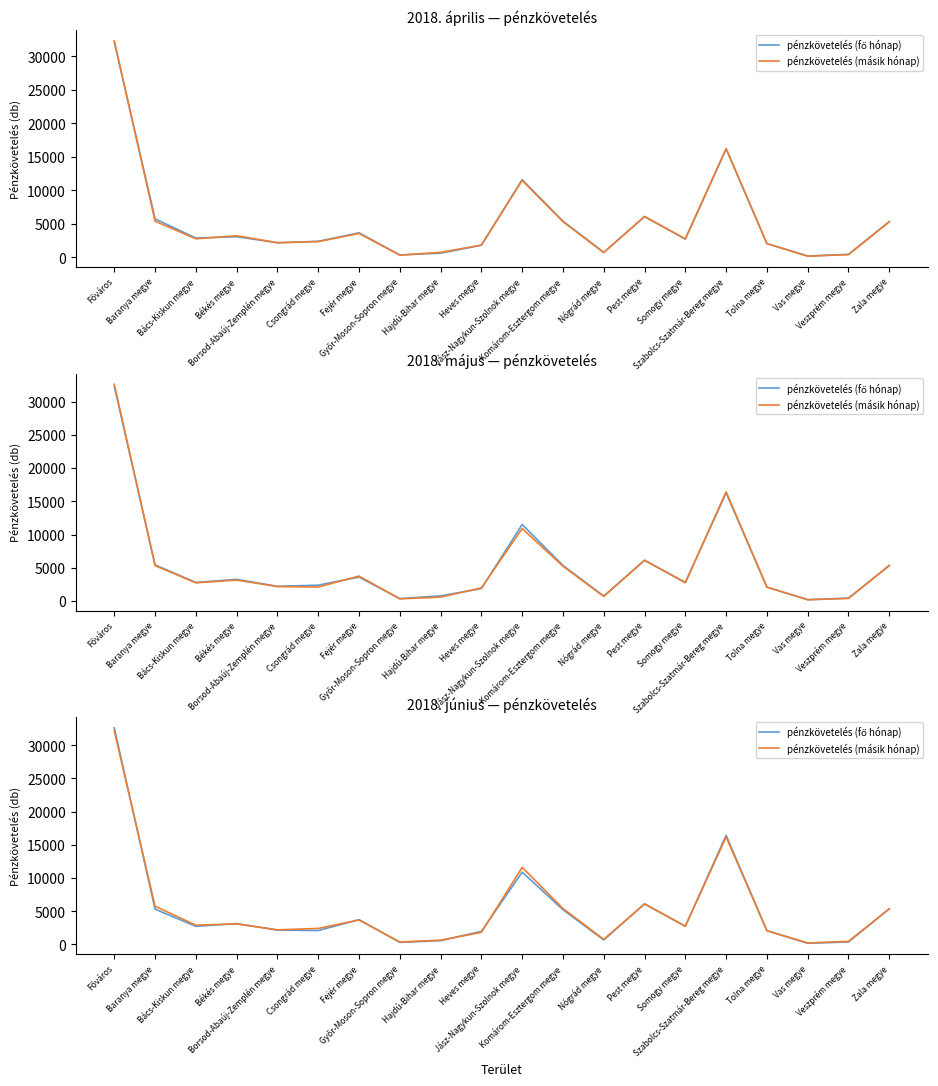

True or false: pénzkövetelés (másik hónap) has more than 1 points higher than both neighbors.

True